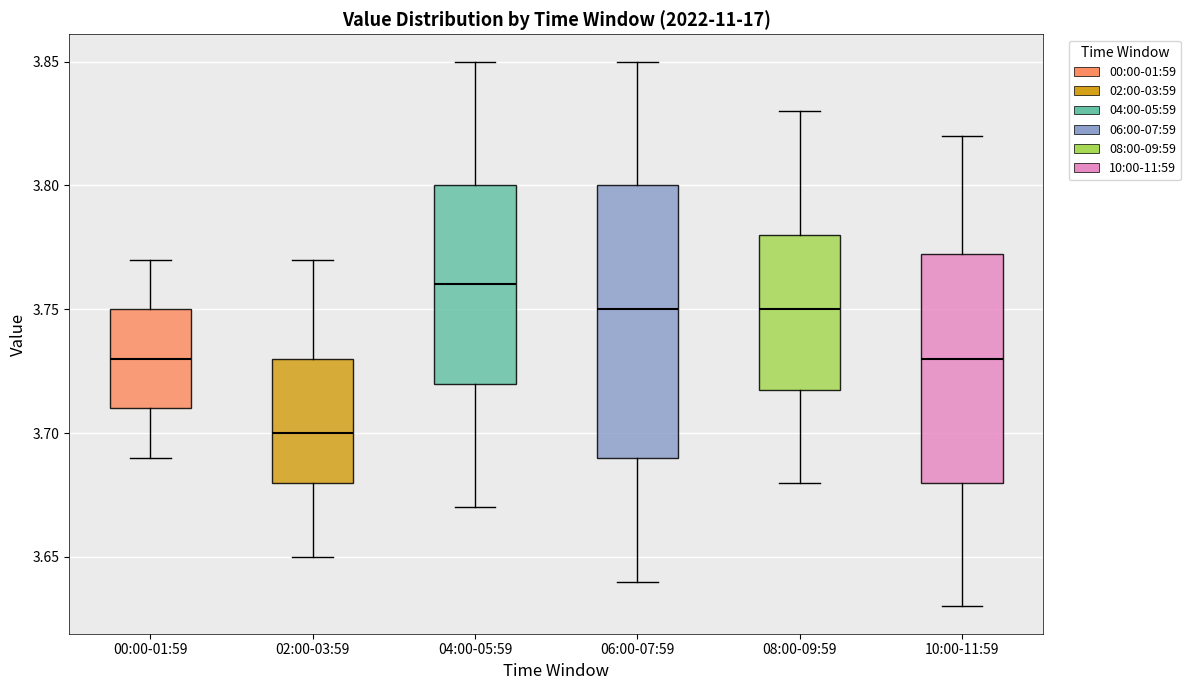

Reading left to right, read every box against the y-axis: the position of its median line, the range the box covers, and the ends of its whiskers. The values are not printed on the chart, so give them approximately, as read against the axis.

00:00-01:59: median 3.730, box 3.710 to 3.750, whiskers 3.690 to 3.770
02:00-03:59: median 3.700, box 3.680 to 3.730, whiskers 3.650 to 3.770
04:00-05:59: median 3.760, box 3.720 to 3.800, whiskers 3.670 to 3.850
06:00-07:59: median 3.750, box 3.690 to 3.800, whiskers 3.640 to 3.850
08:00-09:59: median 3.750, box 3.720 to 3.780, whiskers 3.680 to 3.830
10:00-11:59: median 3.730, box 3.680 to 3.775, whiskers 3.630 to 3.820